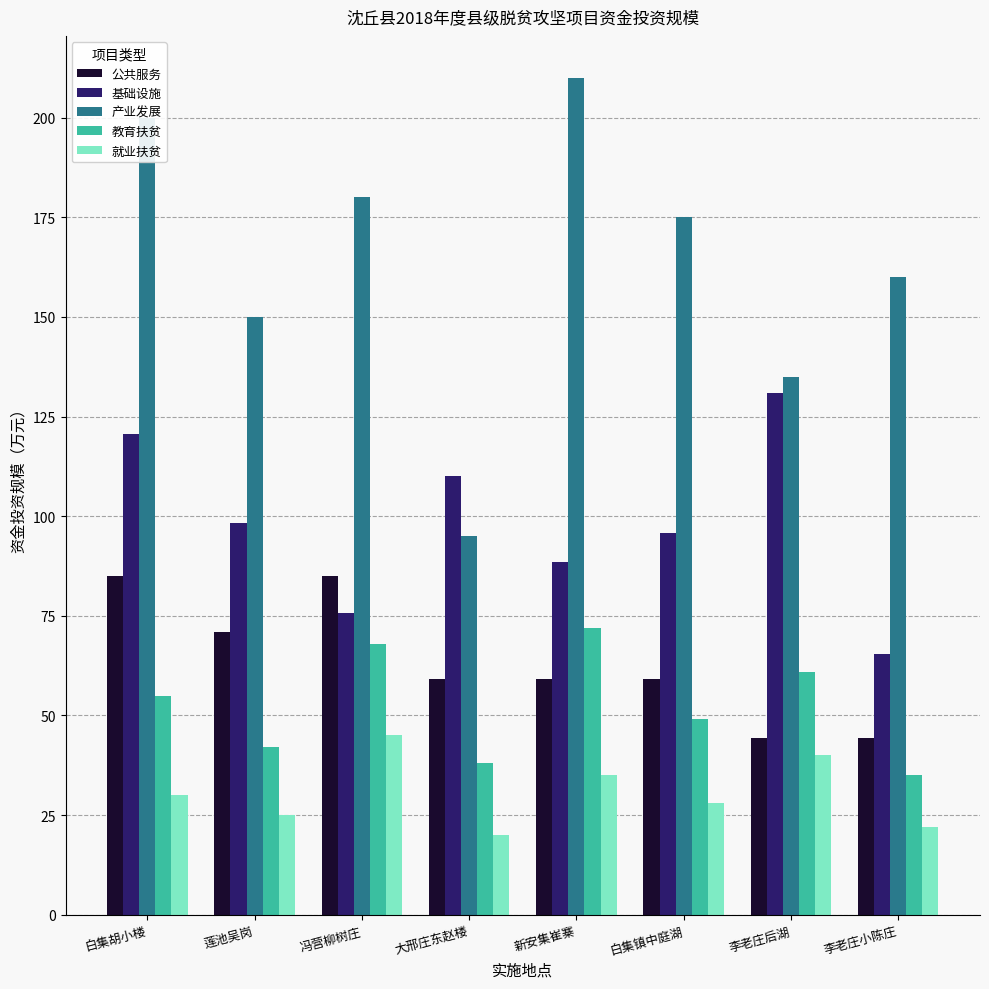

The value of 教育扶贫 at 新安集崔寨 is 24.4. True or false?

False